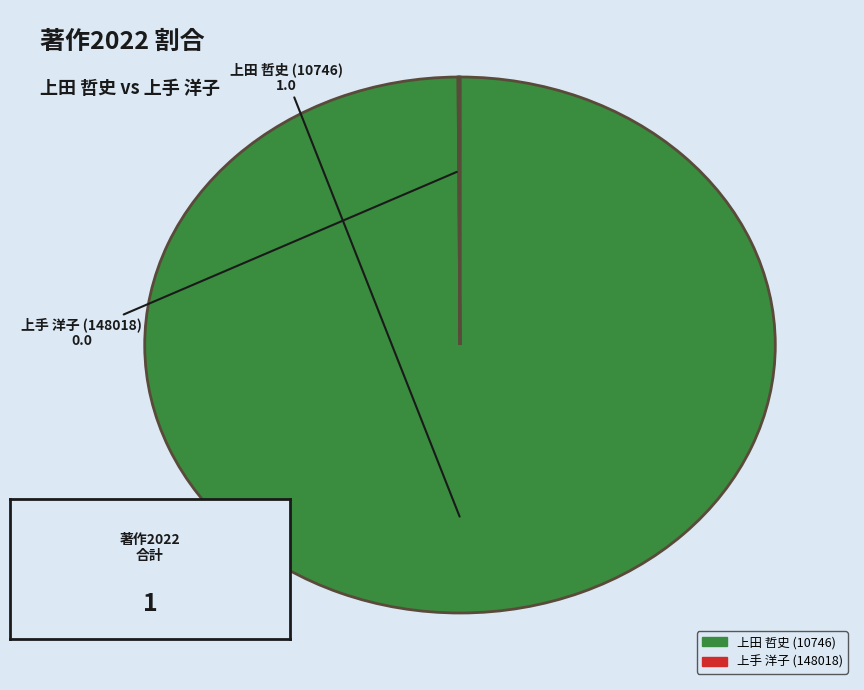

Combined, do 上田 哲史 (10746) and 上手 洋子 (148018) account for over 50%?

Yes